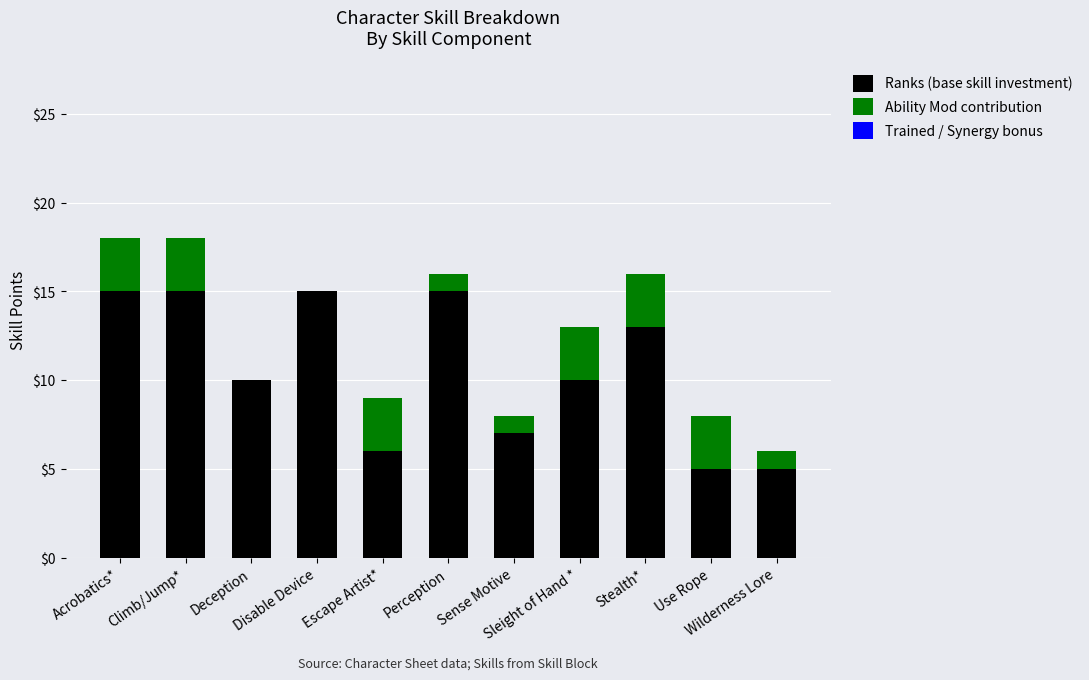

What is the maximum value for Ranks (base skill investment)?

15